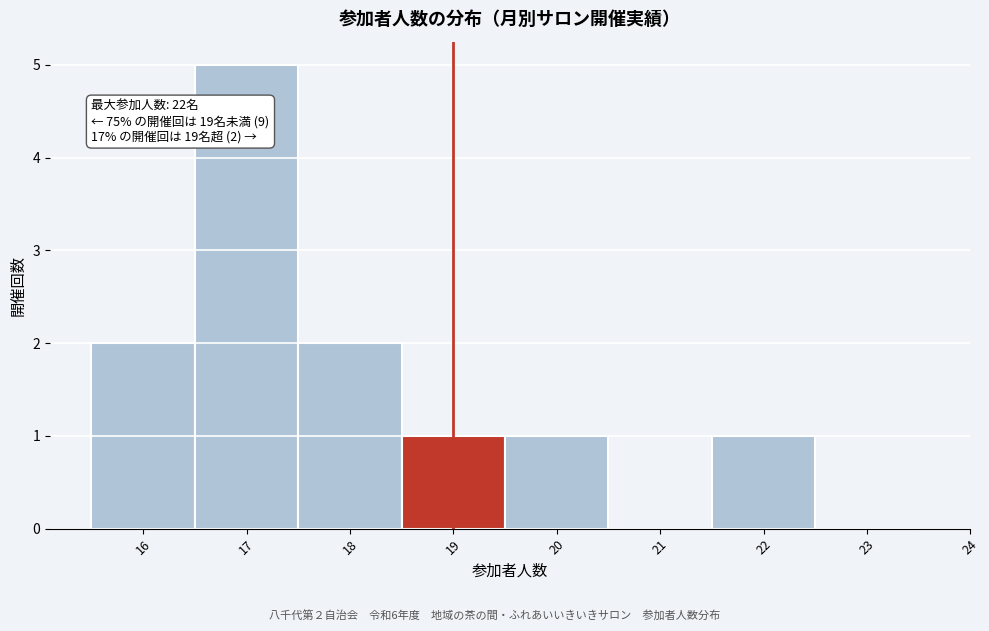

Over which range of the x-axis is the bar tallest?

16.5 to 17.5